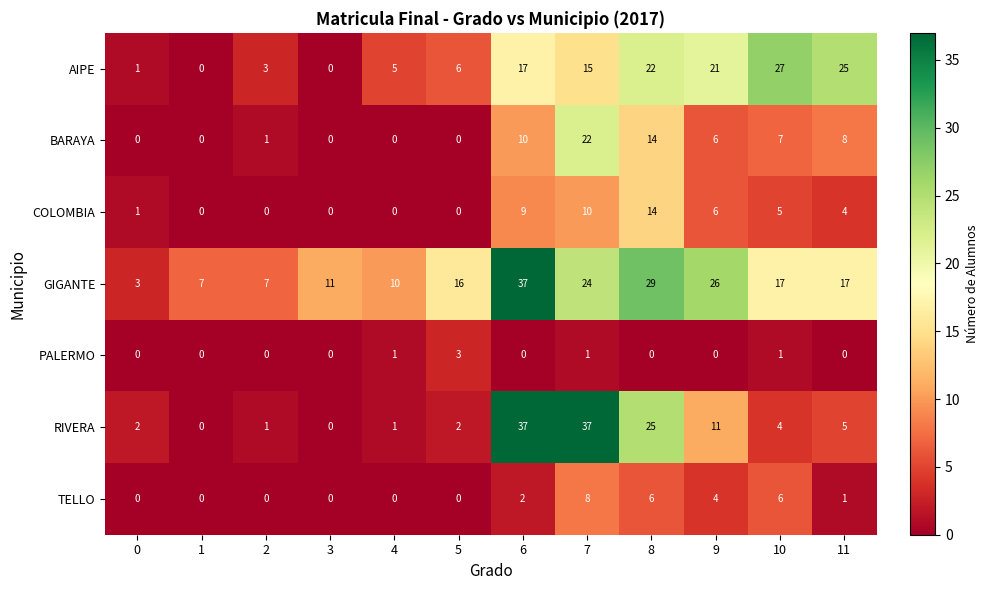

What is the maximum value shown in the chart?

37